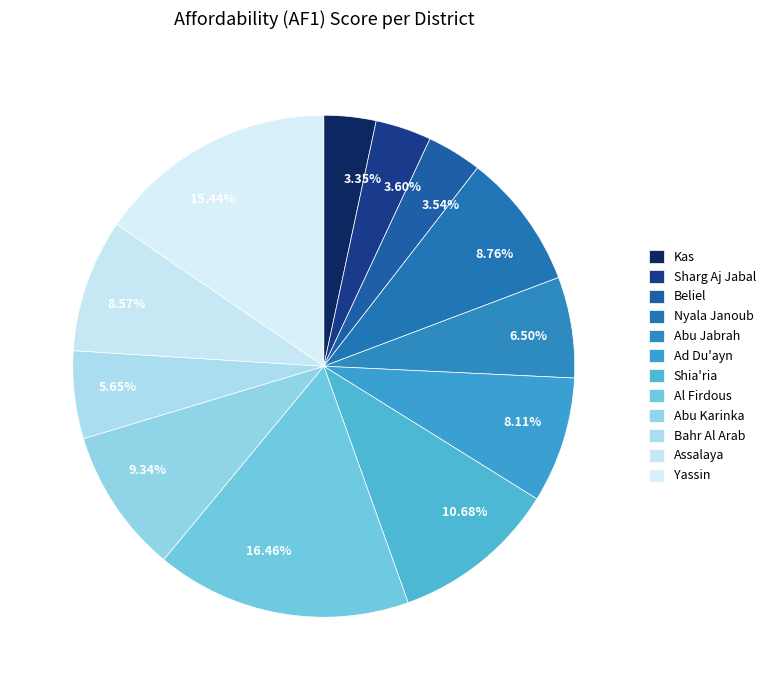

Is there a majority slice in this chart?

No